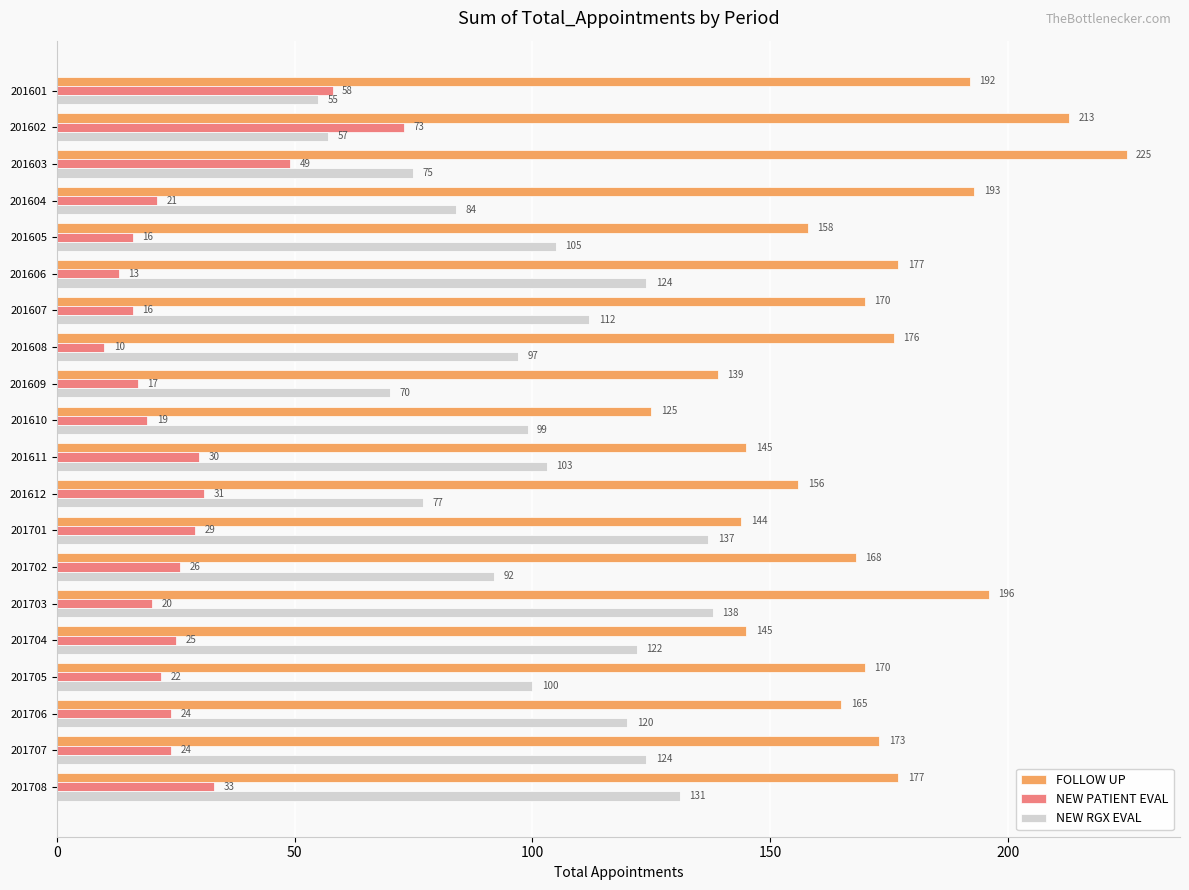

Which series has the widest spread of values?

FOLLOW UP